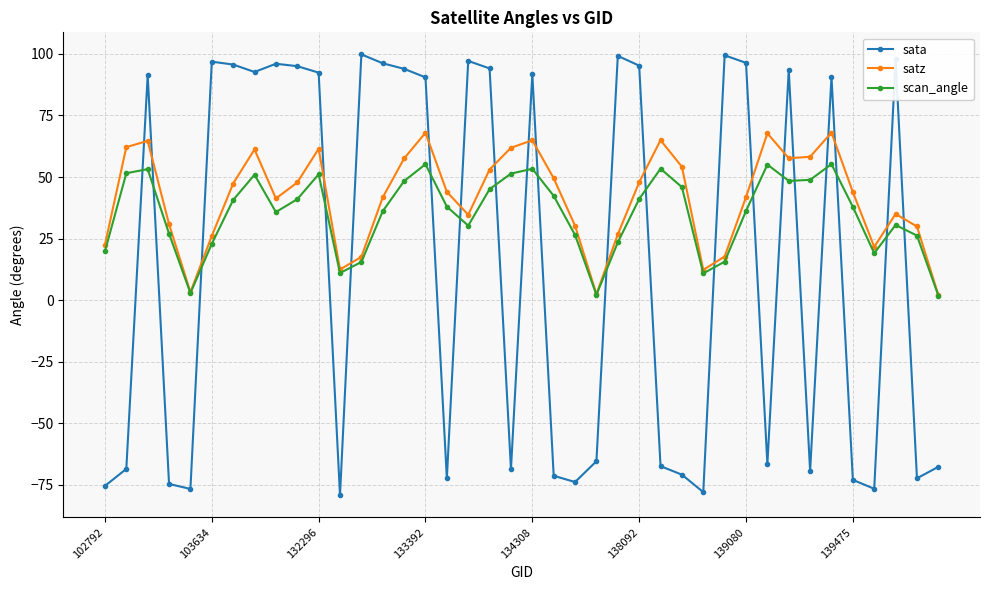

How many interior local valleys does the scan_angle series have?

8